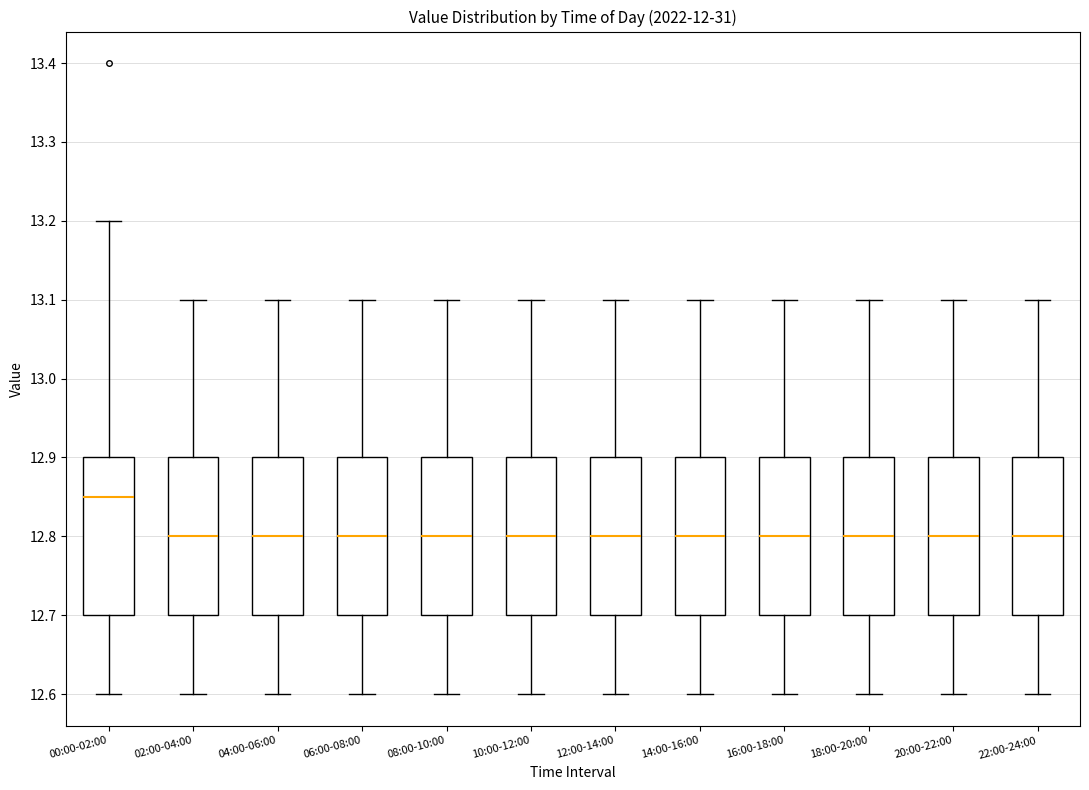

Reading left to right, read every box against the y-axis: the position of its median line, the range the box covers, and the ends of its whiskers. The values are not printed on the chart, so give them approximately, as read against the axis.

00:00-02:00: median 12.85, box 12.70 to 12.90, whiskers 12.60 to 13.20
02:00-04:00: median 12.80, box 12.70 to 12.90, whiskers 12.60 to 13.10
04:00-06:00: median 12.80, box 12.70 to 12.90, whiskers 12.60 to 13.10
06:00-08:00: median 12.80, box 12.70 to 12.90, whiskers 12.60 to 13.10
08:00-10:00: median 12.80, box 12.70 to 12.90, whiskers 12.60 to 13.10
10:00-12:00: median 12.80, box 12.70 to 12.90, whiskers 12.60 to 13.10
12:00-14:00: median 12.80, box 12.70 to 12.90, whiskers 12.60 to 13.10
14:00-16:00: median 12.80, box 12.70 to 12.90, whiskers 12.60 to 13.10
16:00-18:00: median 12.80, box 12.70 to 12.90, whiskers 12.60 to 13.10
18:00-20:00: median 12.80, box 12.70 to 12.90, whiskers 12.60 to 13.10
20:00-22:00: median 12.80, box 12.70 to 12.90, whiskers 12.60 to 13.10
22:00-24:00: median 12.80, box 12.70 to 12.90, whiskers 12.60 to 13.10